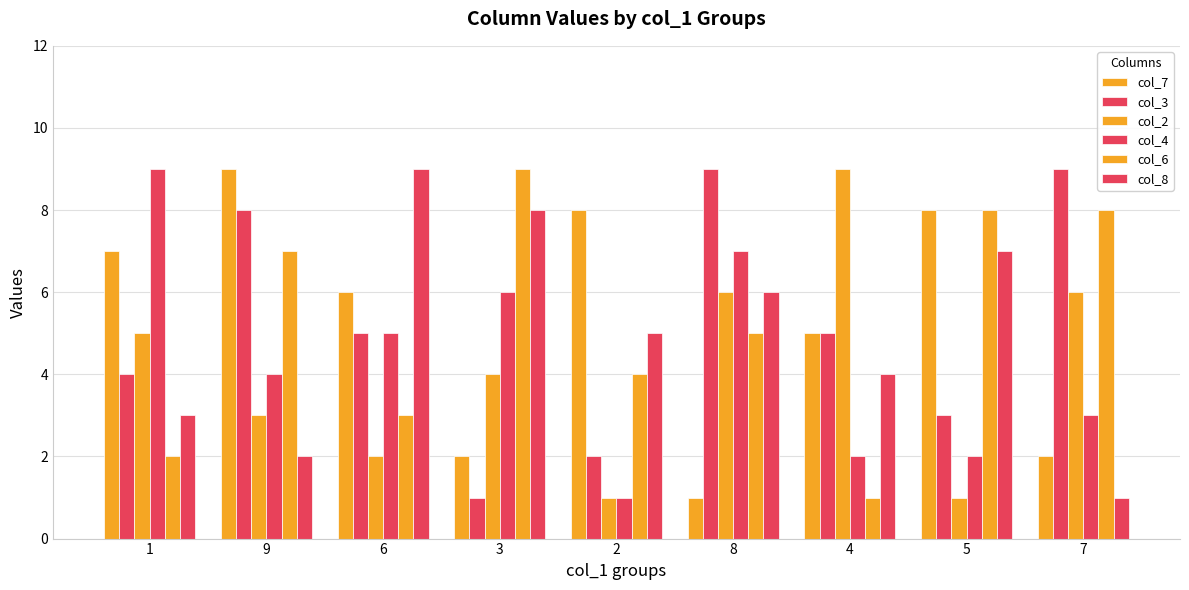

At which category does the chart reach its minimum across all series?

8